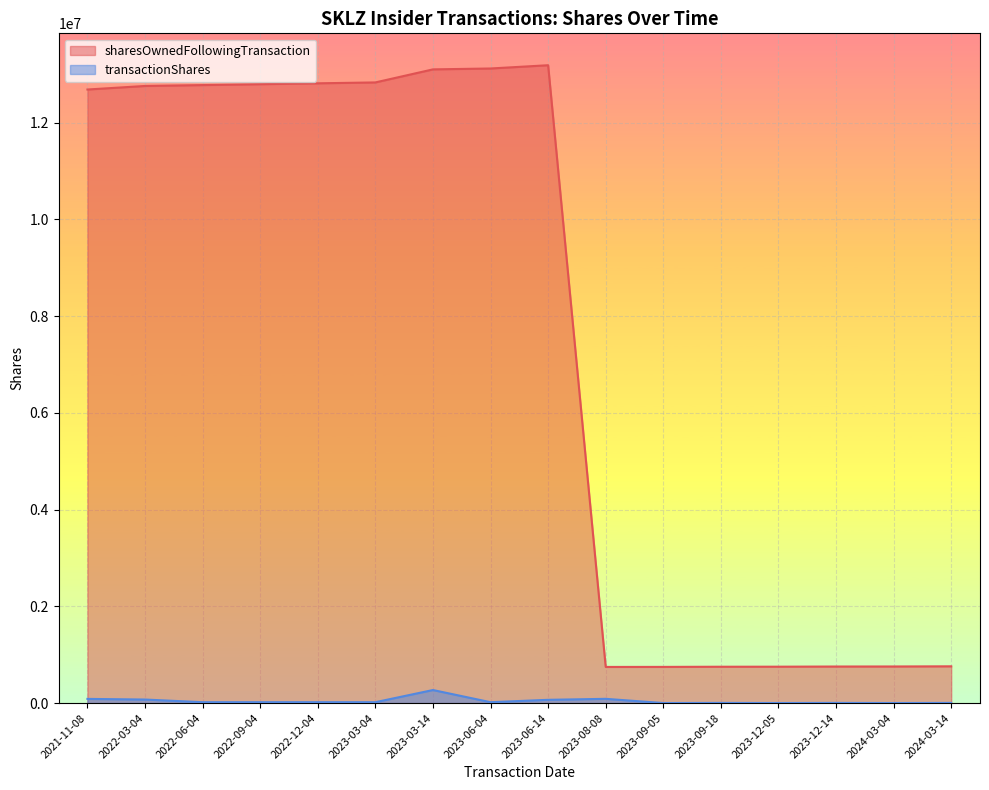

What is the difference between the maximum and second lowest values in the sharesOwnedFollowingTransaction series?

12440783